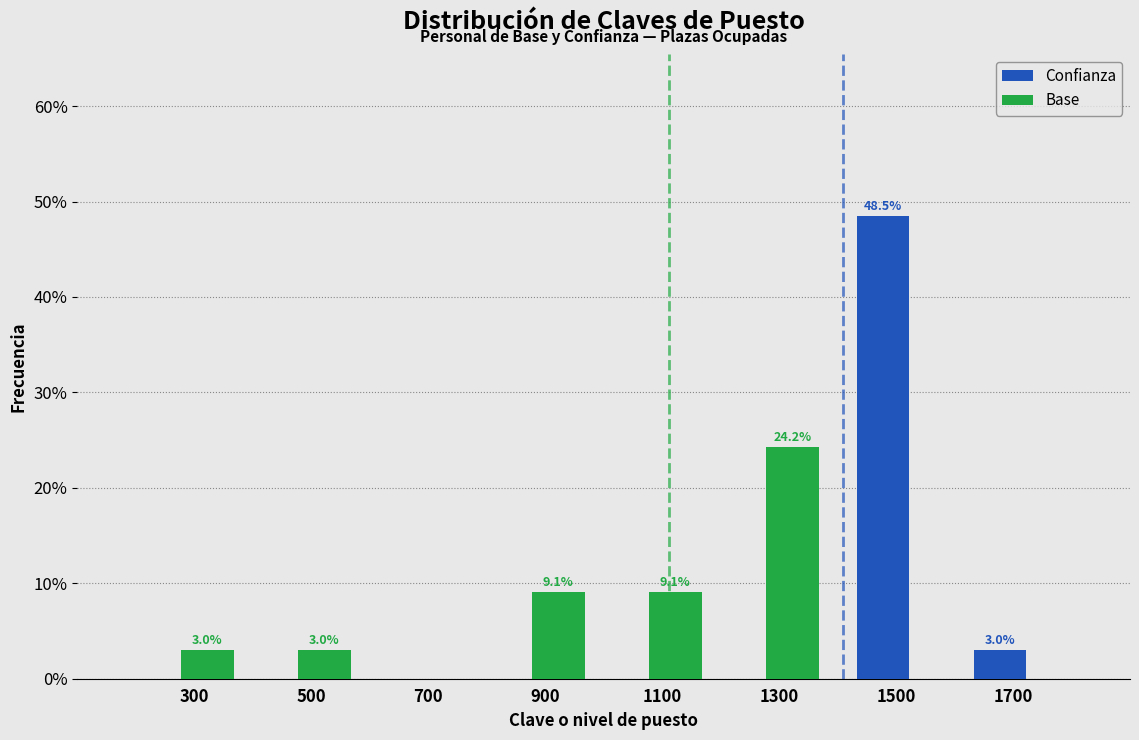

Reading left to right, transcribe all the data shown in this chart.

Confianza: 300=0.0	500=0.0	700=0.0	900=0.0	1100=0.0	1300=0.0	1500=48.5	1700=3.0
Base: 300=3.0	500=3.0	700=0.0	900=9.1	1100=9.1	1300=24.2	1500=0.0	1700=0.0